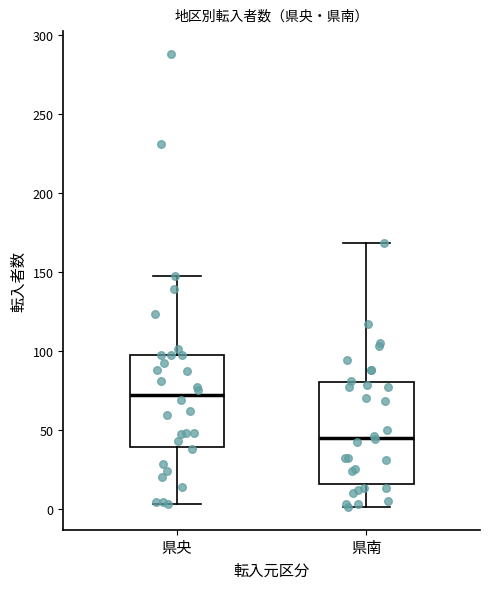

Which box's median line is the highest?

県央